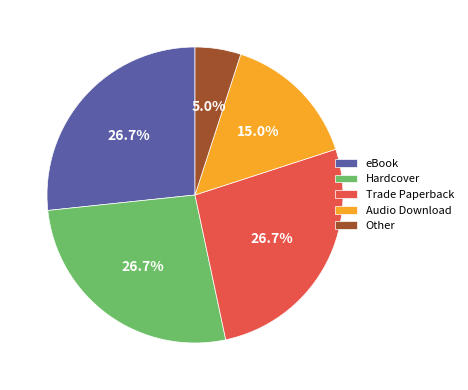

To the nearest percent, what portion does Audio Download represent?

15%